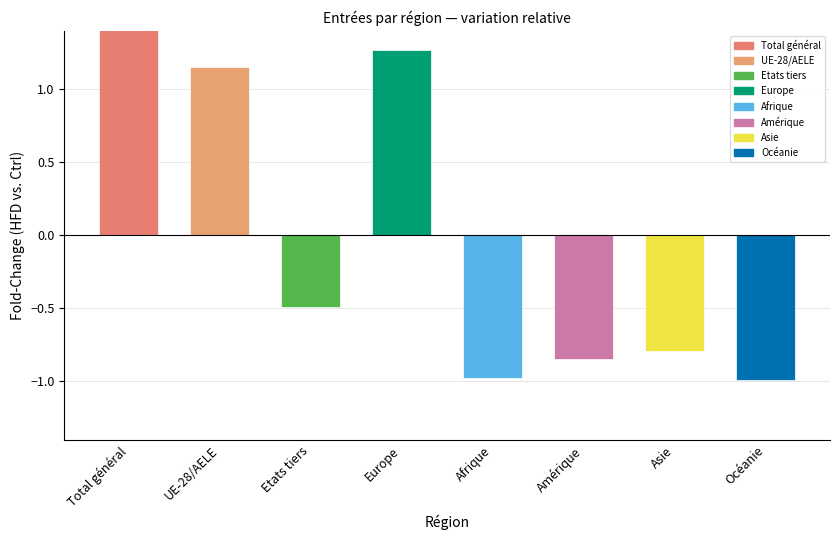

What is the value of the 2nd bar from the left?

1.2